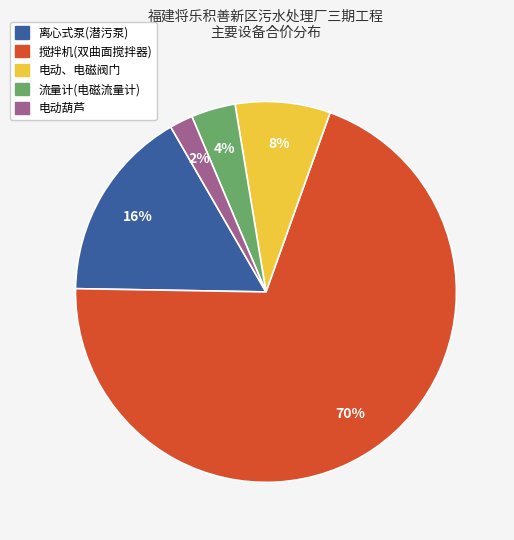

Rank the categories by value from highest to lowest.

搅拌机(双曲面搅拌器), 离心式泵(潜污泵), 电动、电磁阀门, 流量计(电磁流量计), 电动葫芦